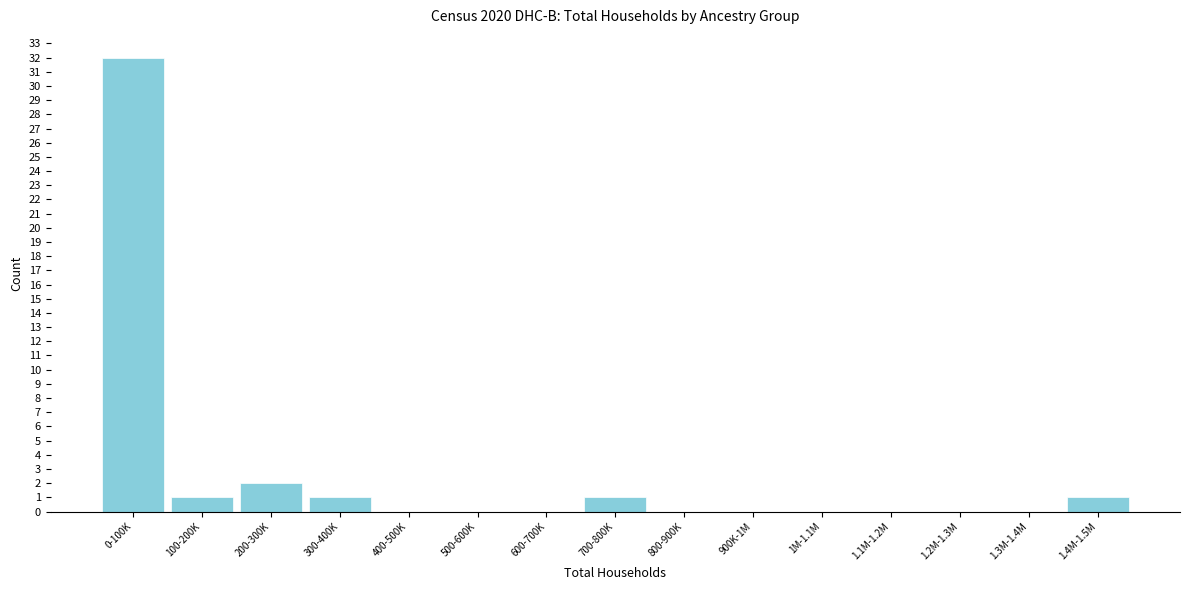

Reading left to right, extract all data points from this chart.

0-100K=32	100-200K=1	200-300K=2	300-400K=1	400-500K=0	500-600K=0	600-700K=0	700-800K=1	800-900K=0	900K-1M=0	1M-1.1M=0	1.1M-1.2M=0	1.2M-1.3M=0	1.3M-1.4M=0	1.4M-1.5M=1